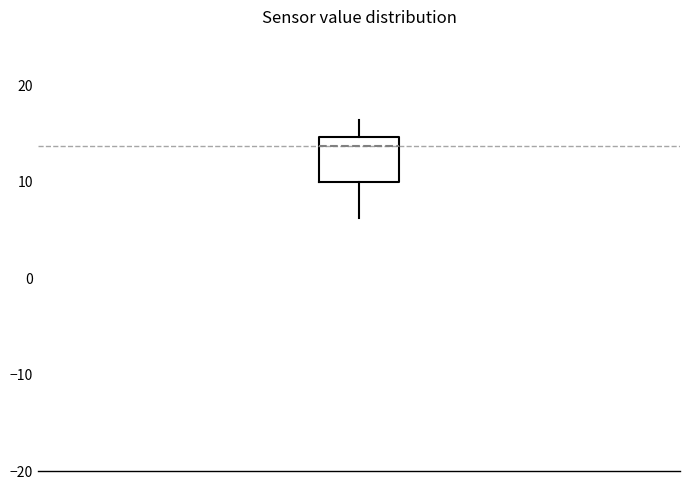

Transcribe this box plot: give where the median line is, the range the box spans, and where the two whiskers end, as read against the y-axis. The values are not printed on the chart, so give them approximately, as read against the axis.

median 14, box 10 to 15, whiskers 6 to 16